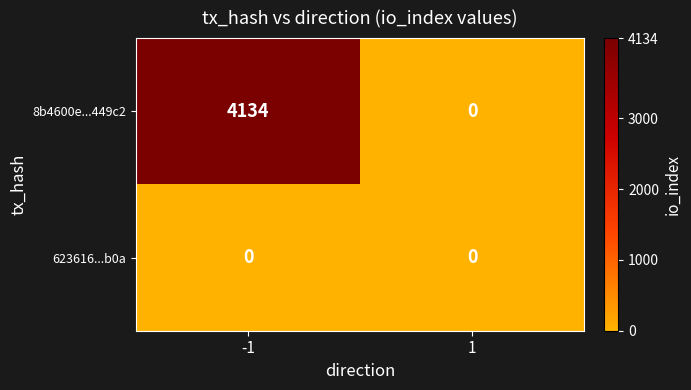

What is the total value across all series at -1?

4134